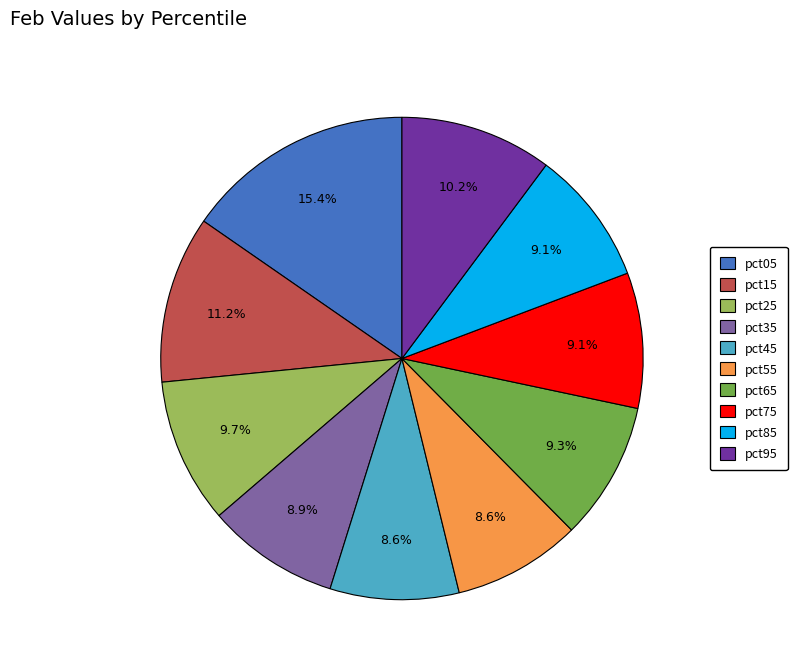

Is the sum of pct85 and pct95 greater than half?

No